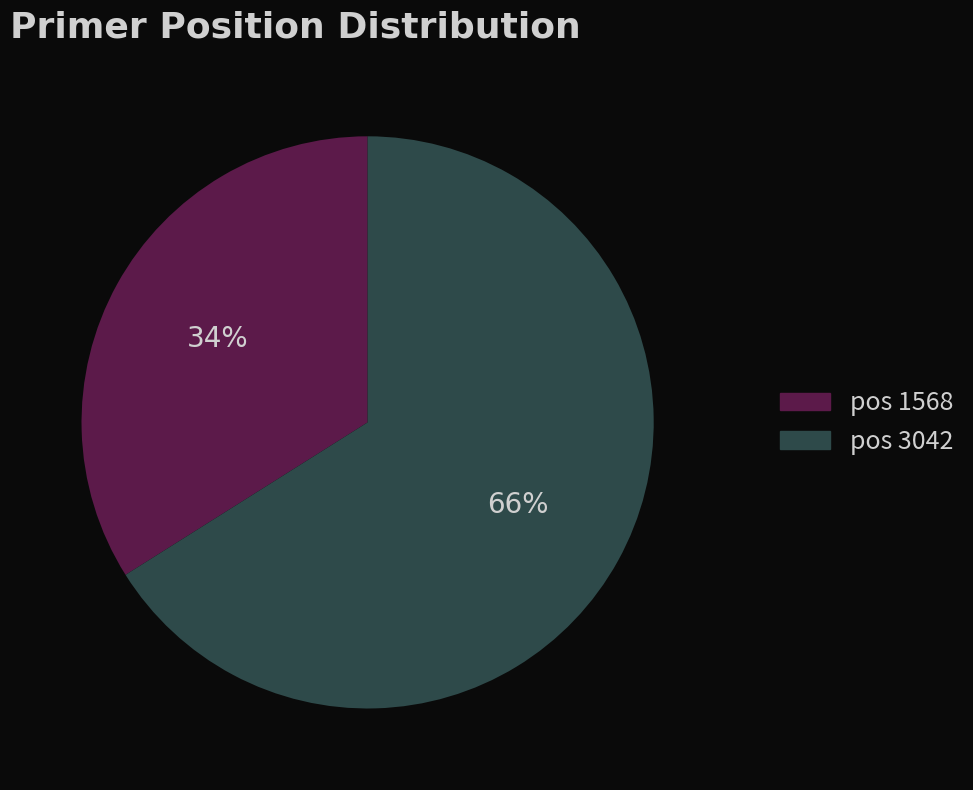

To the nearest percent, what is the difference between the largest and smallest slice percentages?

32%